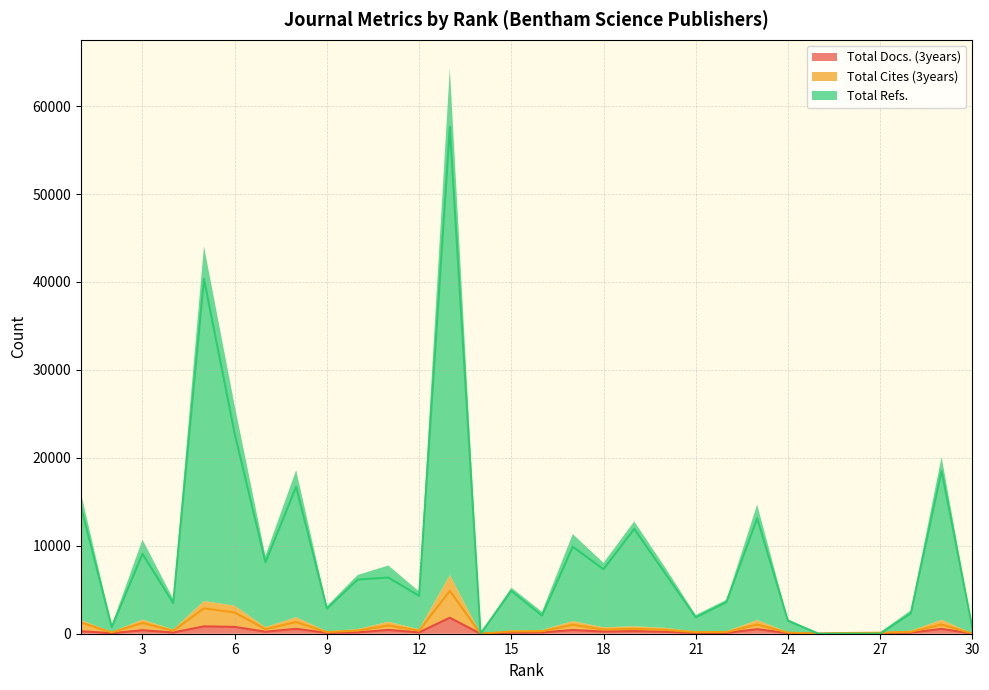

How many intersections are there between Total Cites (3years) and Total Refs.?

1